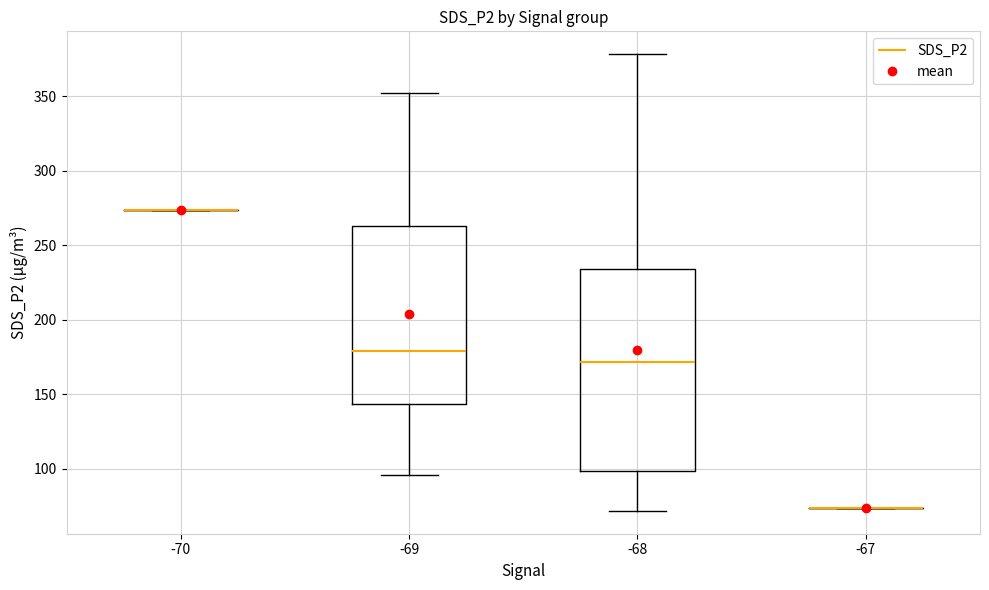

Which box is the tallest, from its lower edge to its upper edge?

-68